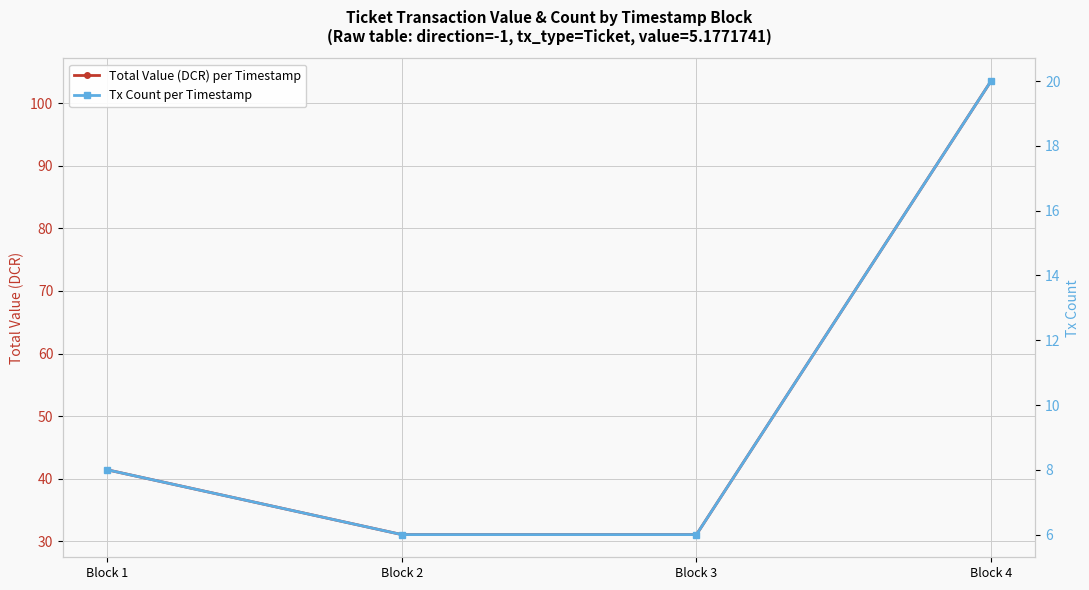

True or false: Total Value (DCR) per Timestamp has a value of 41.4 at Block 1.

True